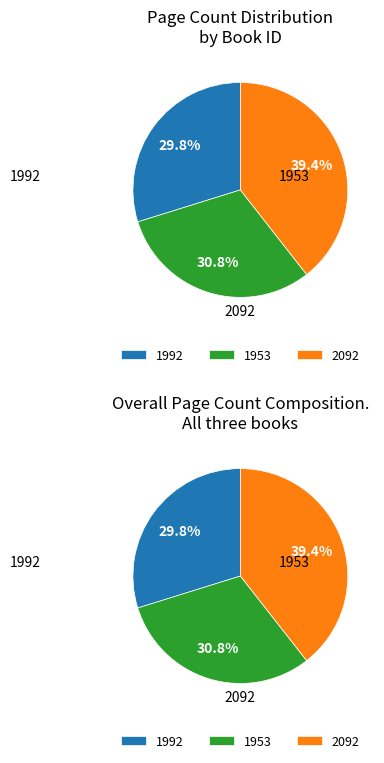

Is it true that 1953 is 31% of the pie?

True